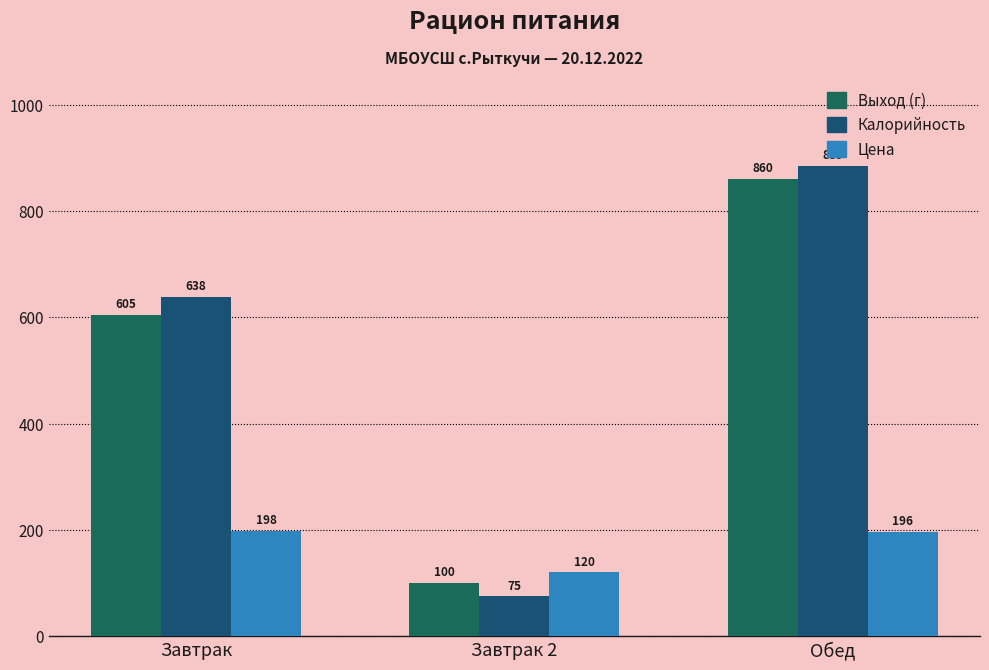

Reading right to left, extract all data points from this chart.

Выход (г): 860.0	100.0	605.0
Калорийность: 885.1	75.0	637.9
Цена: 196.4	120.0	198.1